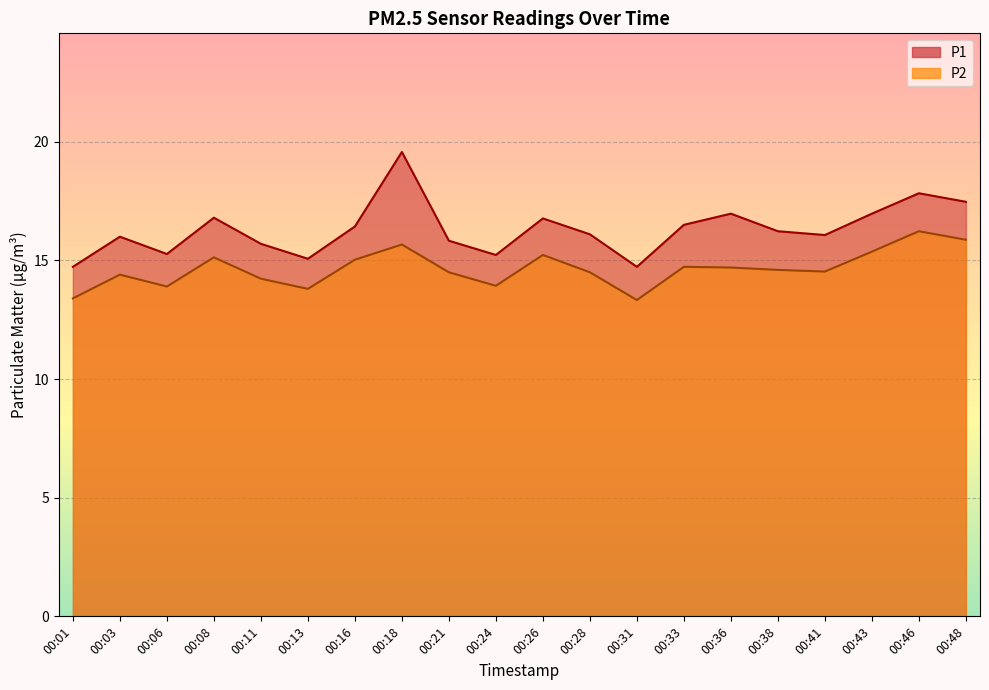

Reading left to right, list all the values displayed in this chart.

P1: 00:01=14.7	00:03=16.0	00:06=15.3	00:08=16.8	00:11=15.7	00:13=15.1	00:16=16.4	00:18=19.6	00:21=15.8	00:24=15.2	00:26=16.8	00:28=16.1	00:31=14.7	00:33=16.5	00:36=17.0	00:38=16.2	00:41=16.1	00:43=17.0	00:46=17.8	00:48=17.5
P2: 00:01=13.4	00:03=14.4	00:06=13.9	00:08=15.1	00:11=14.2	00:13=13.8	00:16=15.0	00:18=15.7	00:21=14.5	00:24=13.9	00:26=15.2	00:28=14.5	00:31=13.3	00:33=14.7	00:36=14.7	00:38=14.6	00:41=14.5	00:43=15.4	00:46=16.2	00:48=15.9